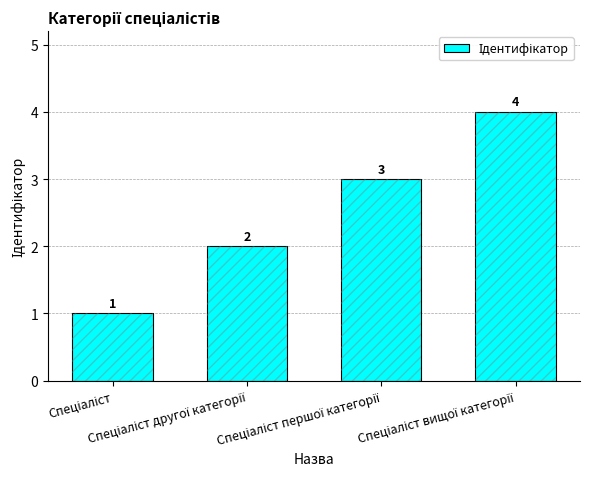

What is the average value?

2